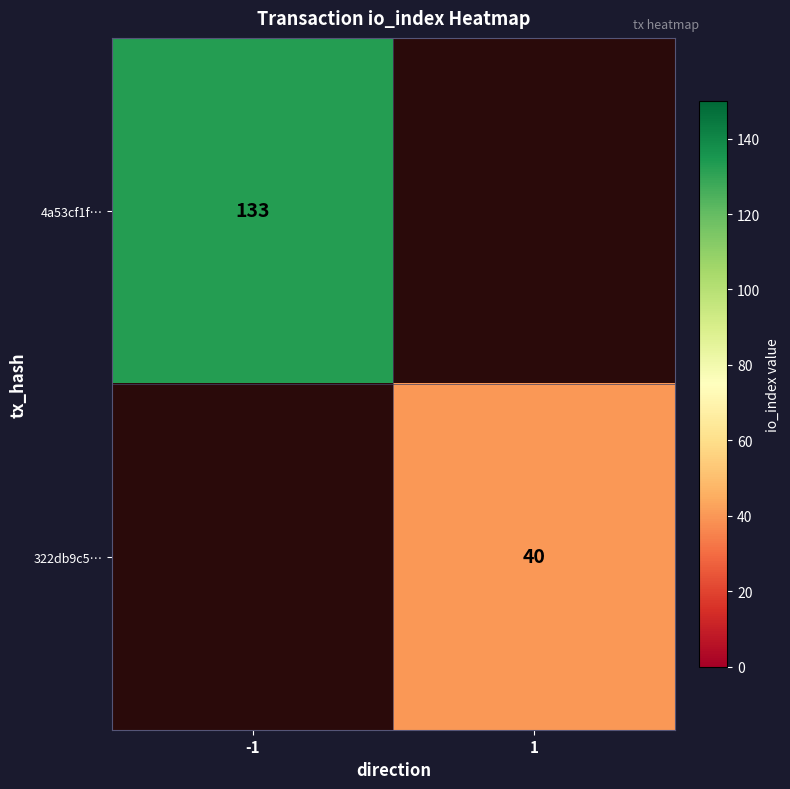

Is the value of 4a53cf1f… at -1 greater than the value of 322db9c5… at 1?

Yes